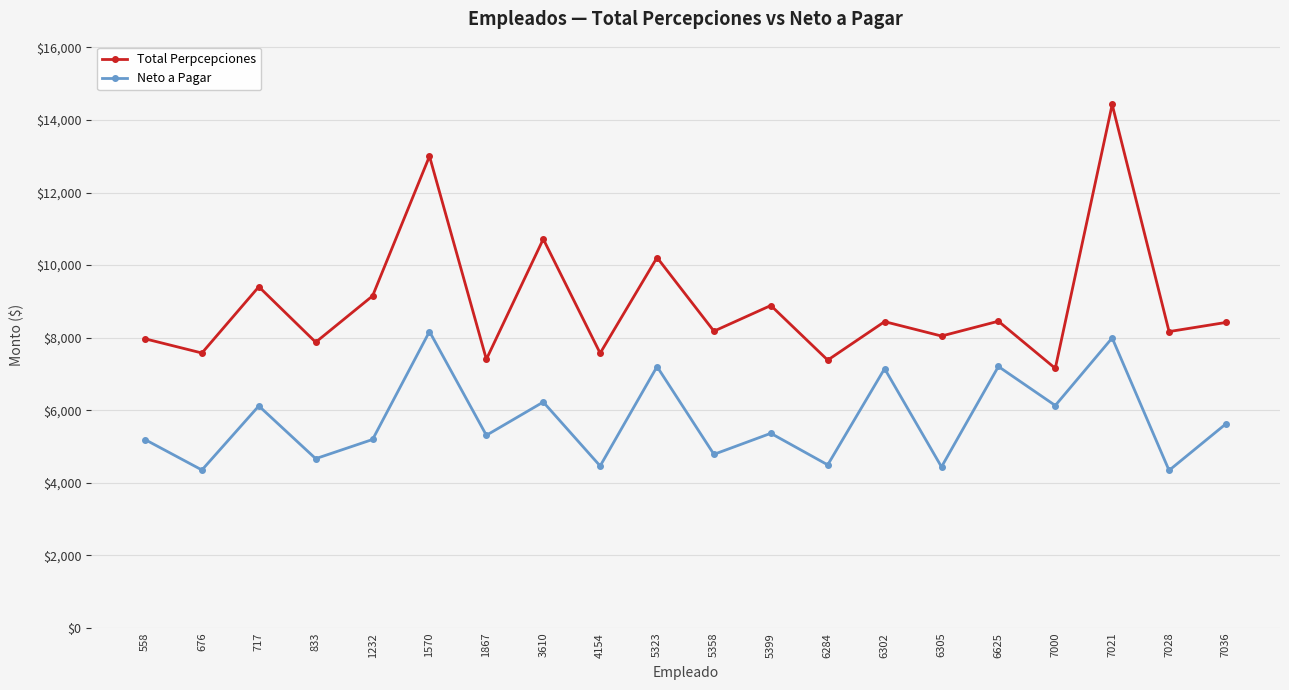

True or false: Total Perpcepciones and Neto a Pagar intersect in this chart.

False